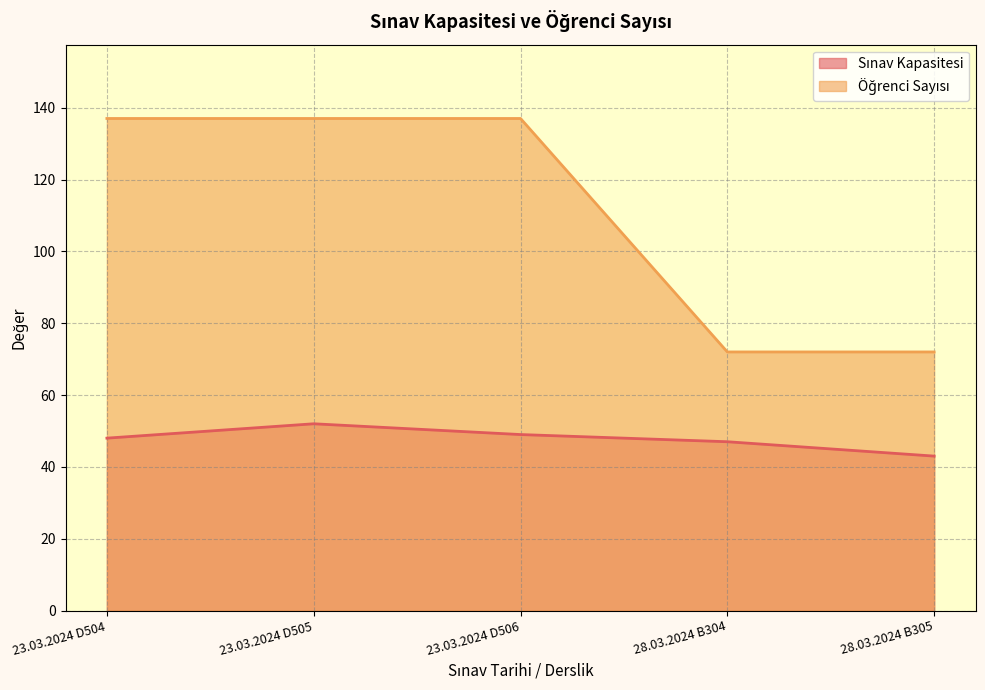

Is the value of Sınav Kapasitesi at 23.03.2024 D504 greater than the value of Öğrenci Sayısı at 28.03.2024 B304?

No